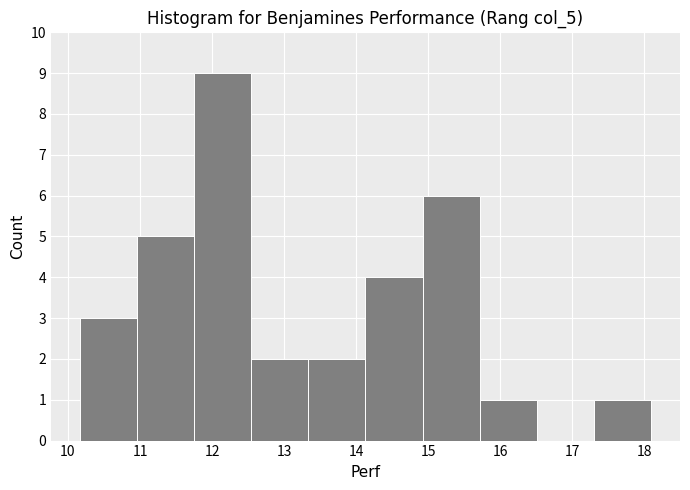

Reading left to right, transcribe this chart: for each bar, give the range it covers on the x-axis and its height. Neither the bar edges nor the heights are printed on the chart, so give them approximately, as read against the axes.

10.2 to 11.0: 3
11.0 to 11.7: 5
11.7 to 12.5: 9
12.5 to 13.3: 2
13.3 to 14.1: 2
14.1 to 14.9: 4
14.9 to 15.7: 6
15.7 to 16.5: 1
16.5 to 17.3: 0
17.3 to 18.1: 1